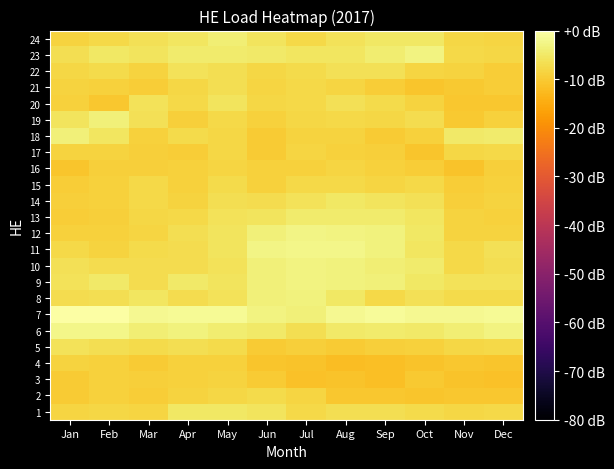

Which has a higher value, Jun or Oct?

Jun